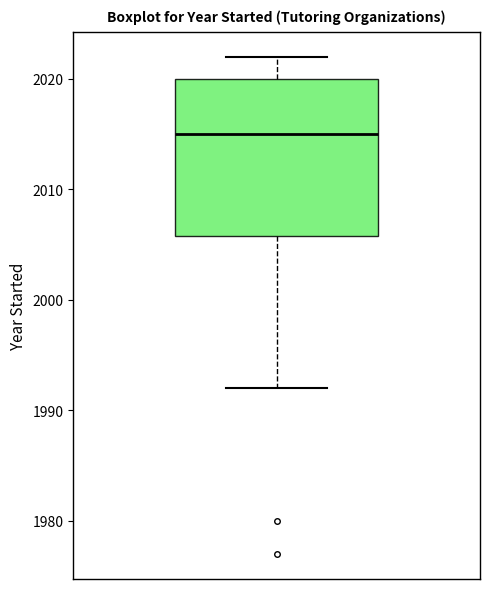

Where does the median line of the box sit on the y-axis? The values are not printed on the chart, so give them approximately, as read against the axis.

2015